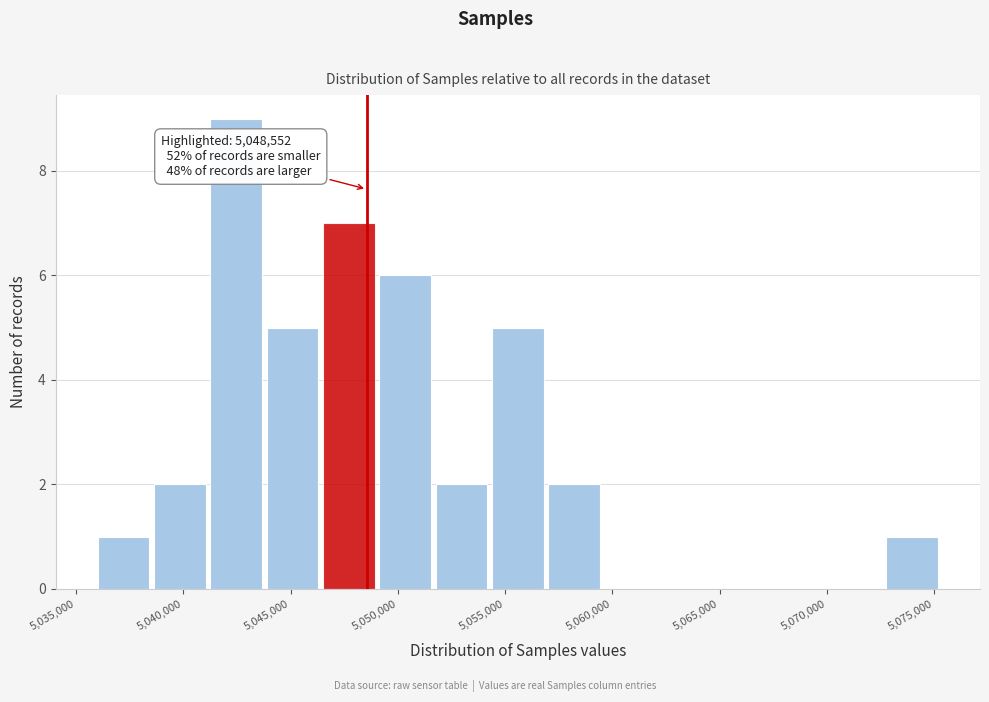

Over which range of the x-axis is the bar tallest?

5041000 to 5044000